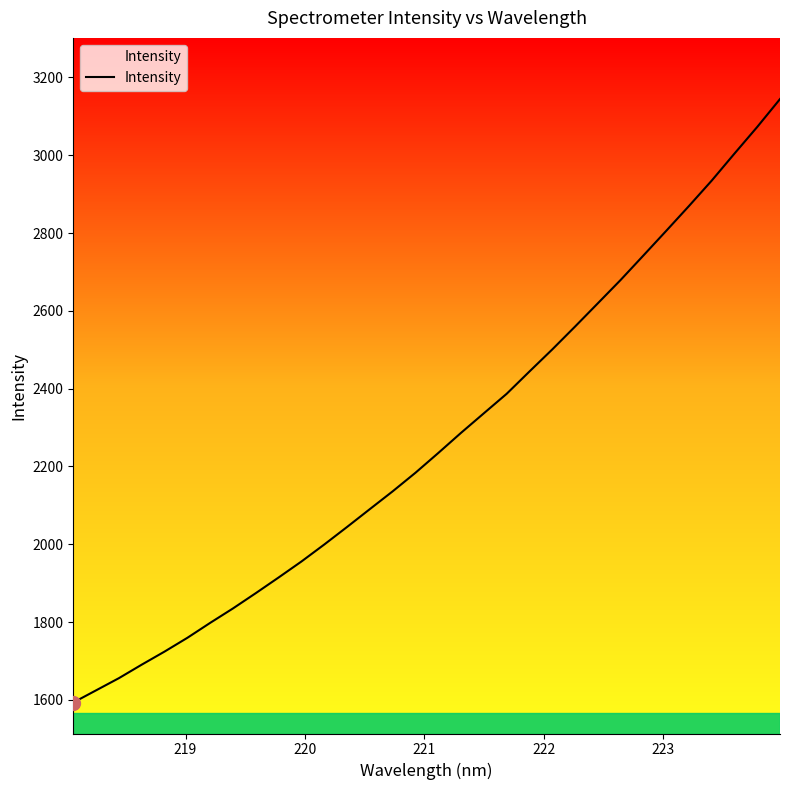

What is the maximum value shown in the chart?

3144.3